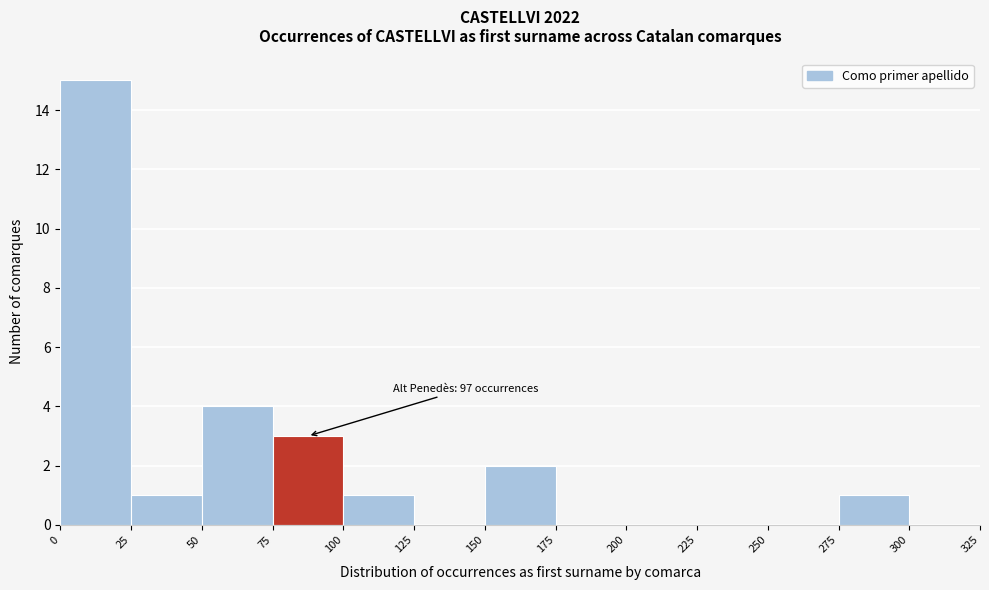

Over which range of the x-axis is the bar tallest?

0 to 25